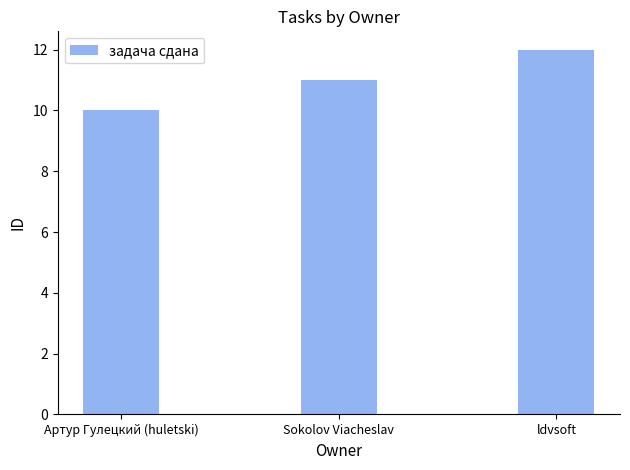

What is the value of the 3rd bar from the left?

12